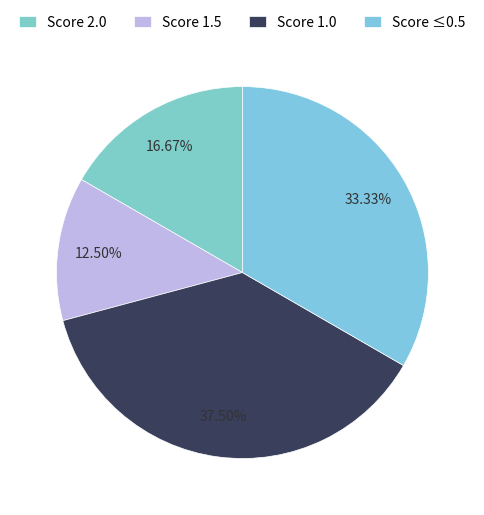

How many slices are in this pie chart?

4